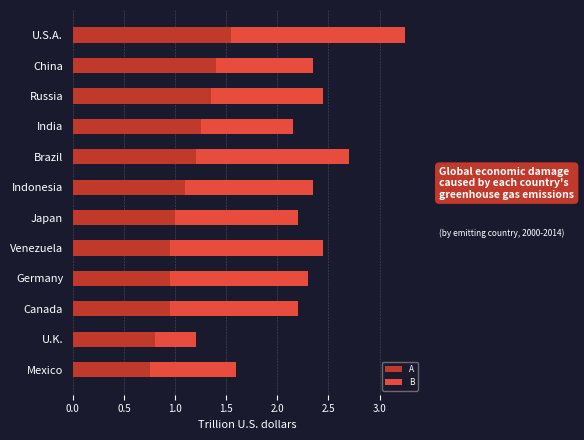

Which category has the highest value in the A series?

U.S.A.